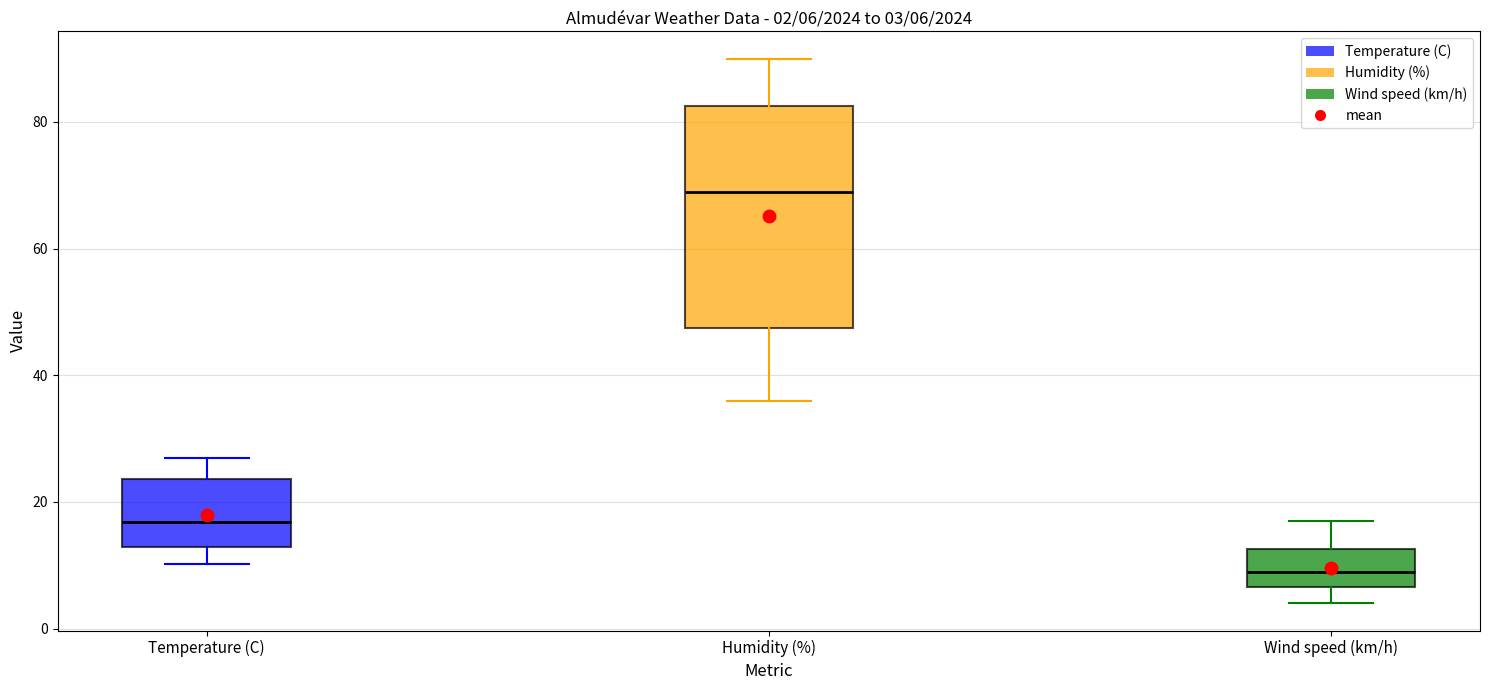

Comparing the boxes themselves (not the whiskers), which one is the tallest?

Humidity (%)